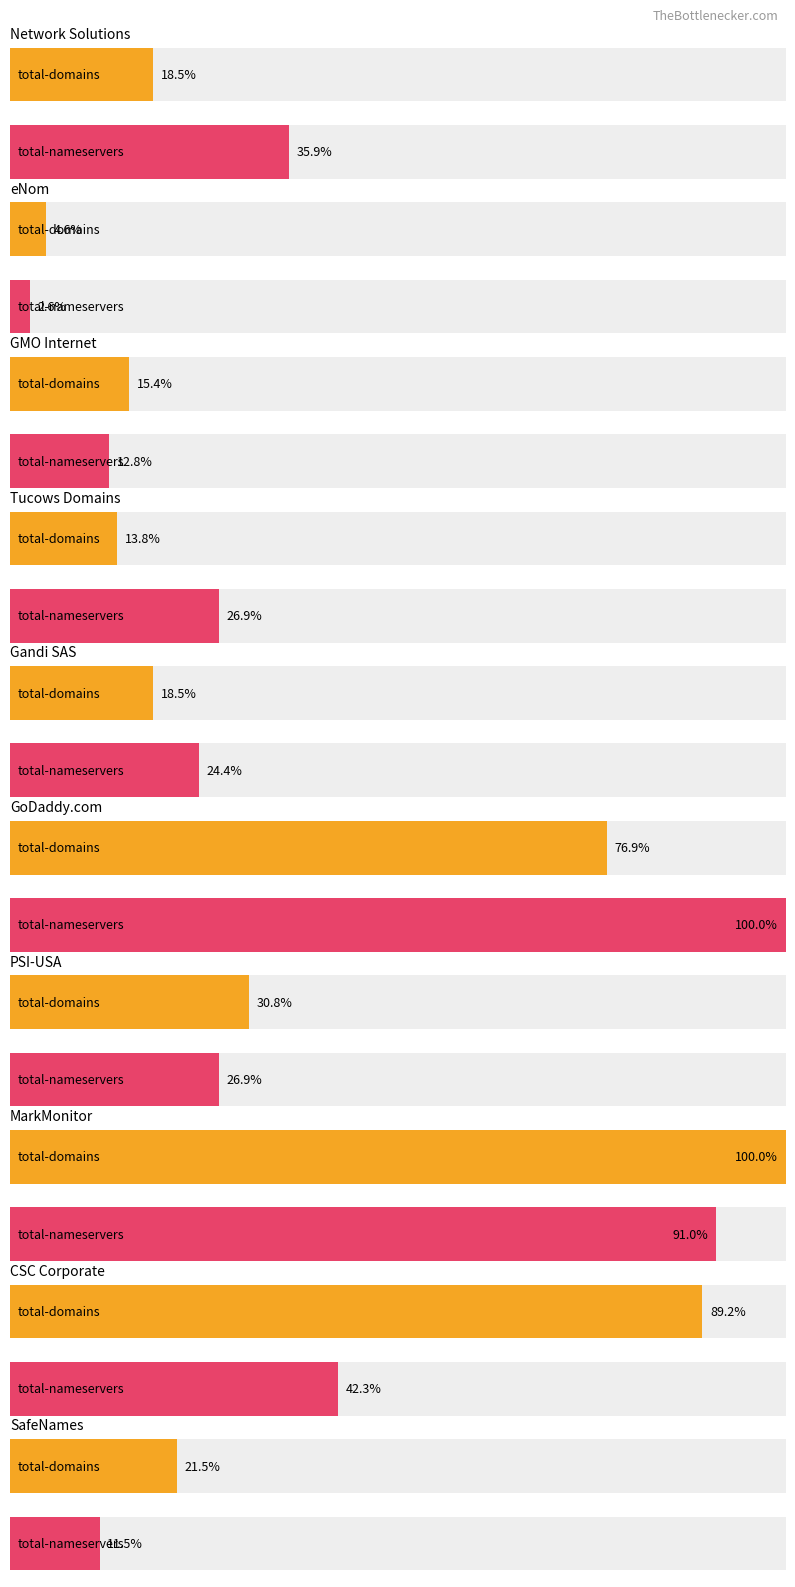

Where is total-domains nearest to the value 34?

PSI-USA